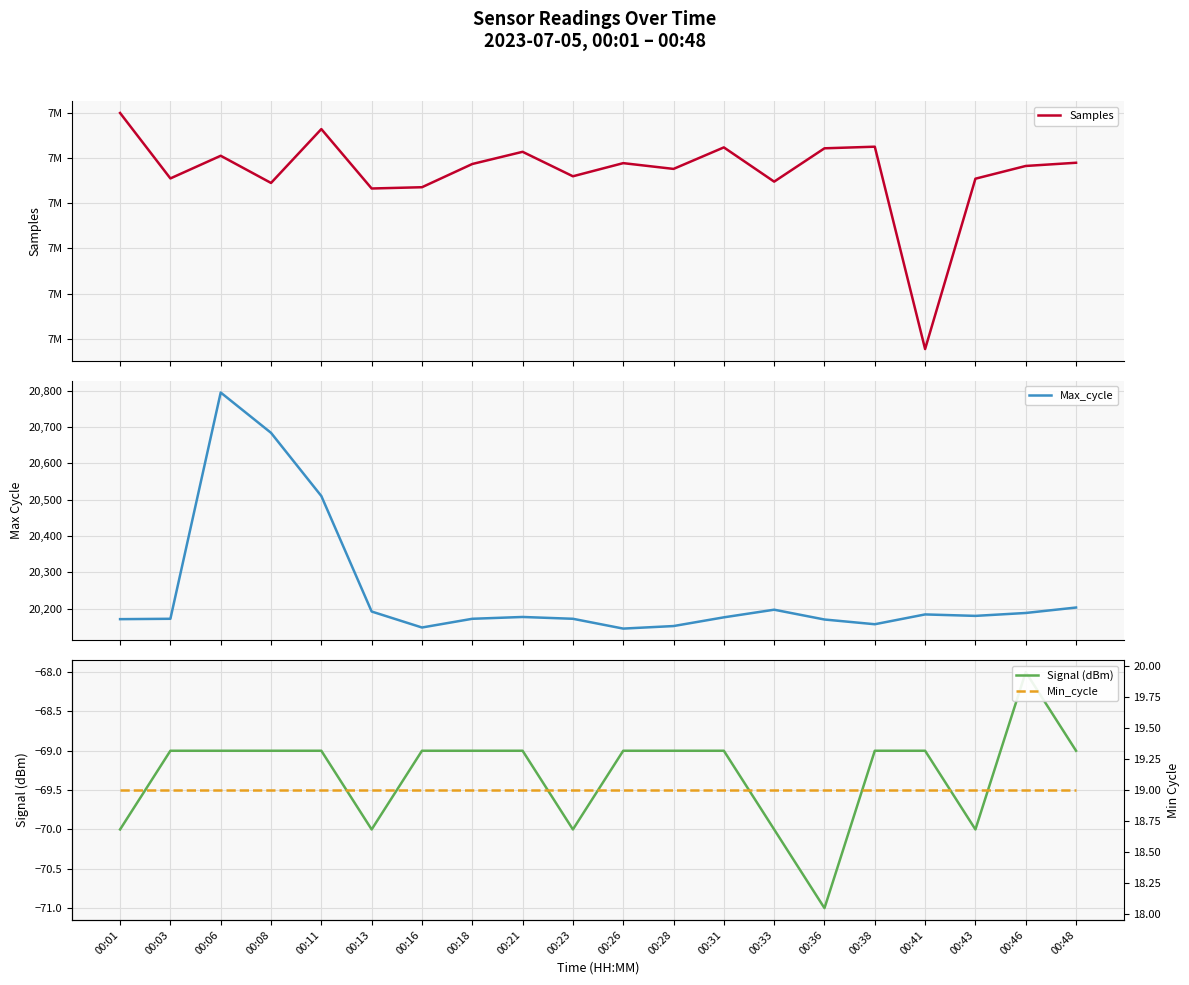

Reading right to left, extract all data points from this chart.

Samples: 00:48=7371784	00:46=7371642	00:43=7371079	00:41=7363547	00:38=7372494	00:36=7372423	00:33=7370949	00:31=7372463	00:28=7371512	00:26=7371767	00:23=7371186	00:21=7372268	00:18=7371729	00:16=7370702	00:13=7370646	00:11=7373273	00:08=7370891	00:06=7372093	00:03=7371091	00:01=7373985
Max_cycle: 00:48=20203	00:46=20188	00:43=20180	00:41=20184	00:38=20157	00:36=20170	00:33=20197	00:31=20176	00:28=20152	00:26=20145	00:23=20172	00:21=20177	00:18=20172	00:16=20148	00:13=20192	00:11=20510	00:08=20684	00:06=20795	00:03=20172	00:01=20171
Signal (dBm): 00:48=-69	00:46=-68	00:43=-70	00:41=-69	00:38=-69	00:36=-71	00:33=-70	00:31=-69	00:28=-69	00:26=-69	00:23=-70	00:21=-69	00:18=-69	00:16=-69	00:13=-70	00:11=-69	00:08=-69	00:06=-69	00:03=-69	00:01=-70
Min_cycle: 00:48=19	00:46=19	00:43=19	00:41=19	00:38=19	00:36=19	00:33=19	00:31=19	00:28=19	00:26=19	00:23=19	00:21=19	00:18=19	00:16=19	00:13=19	00:11=19	00:08=19	00:06=19	00:03=19	00:01=19